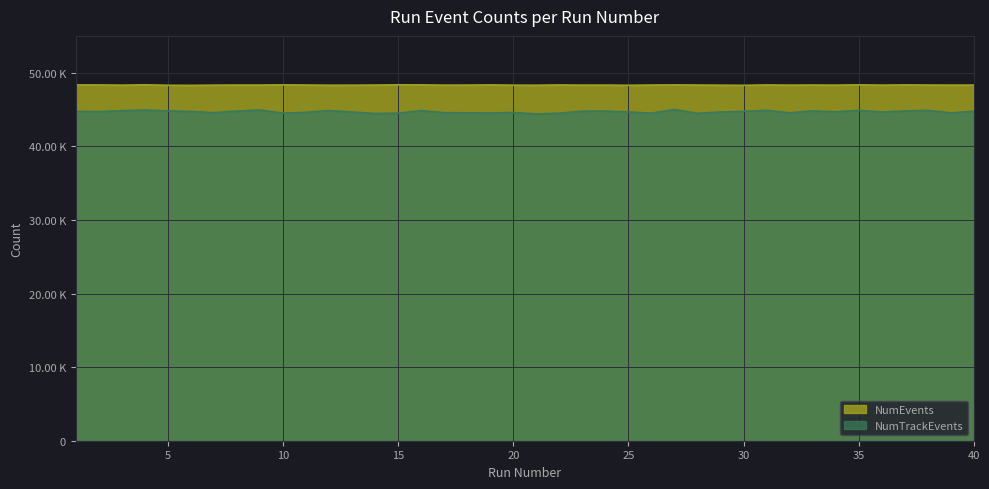

What value does the NumEvents series have at 1?

48340